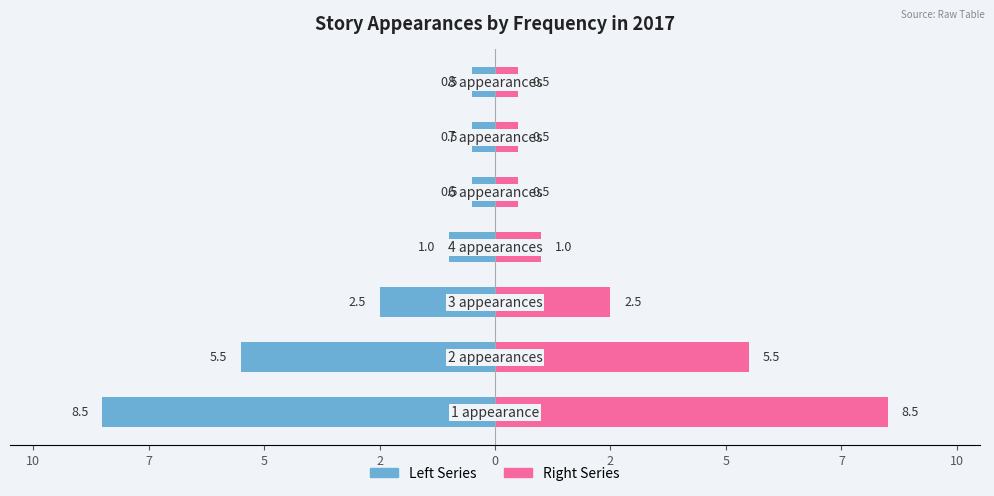

How many categories are shown in the chart?

7